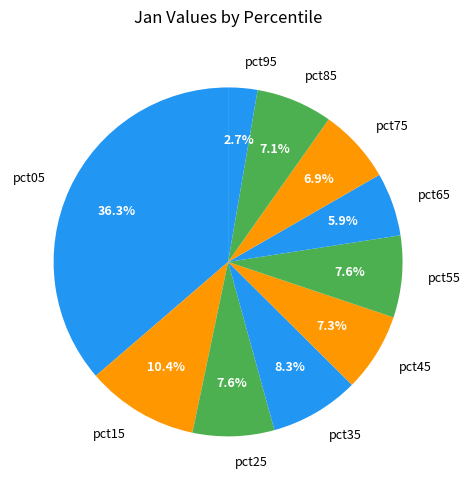

To the nearest percent, what portion does pct25 represent?

8%